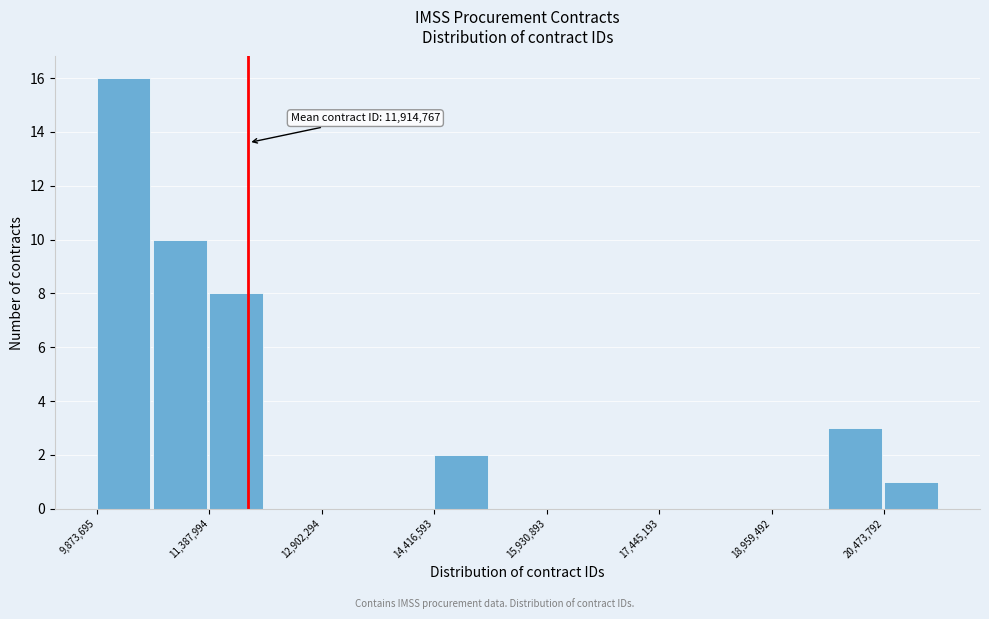

Read against the x-axis, roughly where is the centre of the tallest bar?

10200000